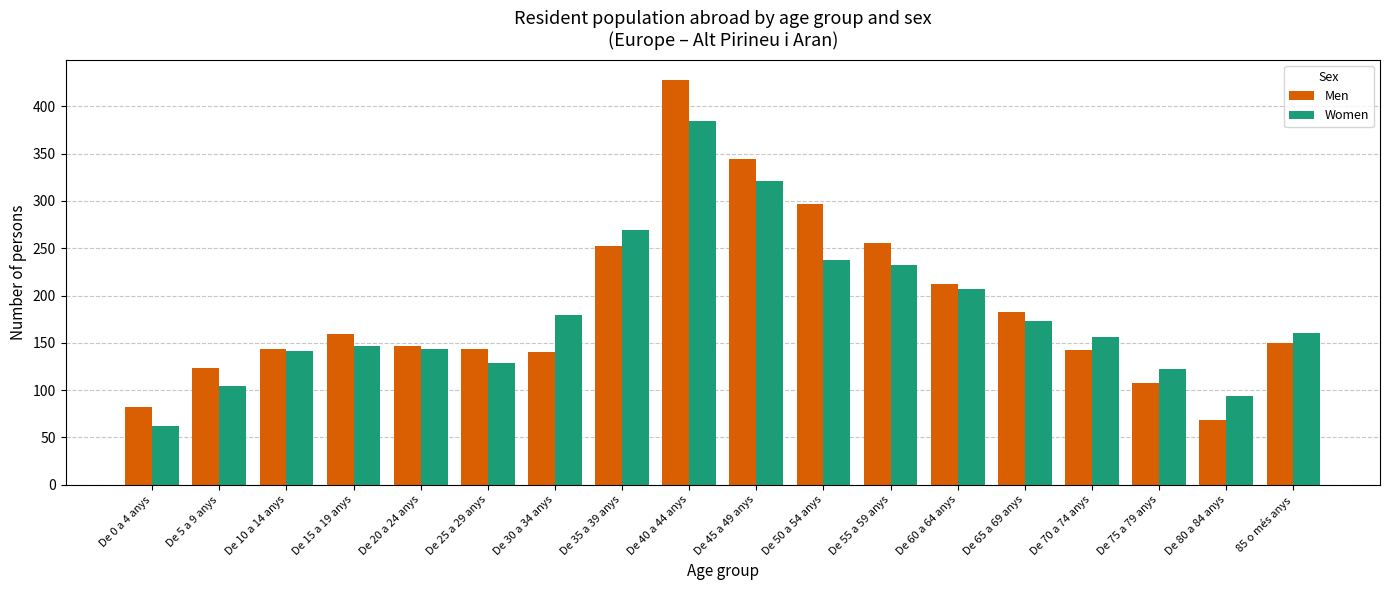

What is the sum of all Women values?

3261